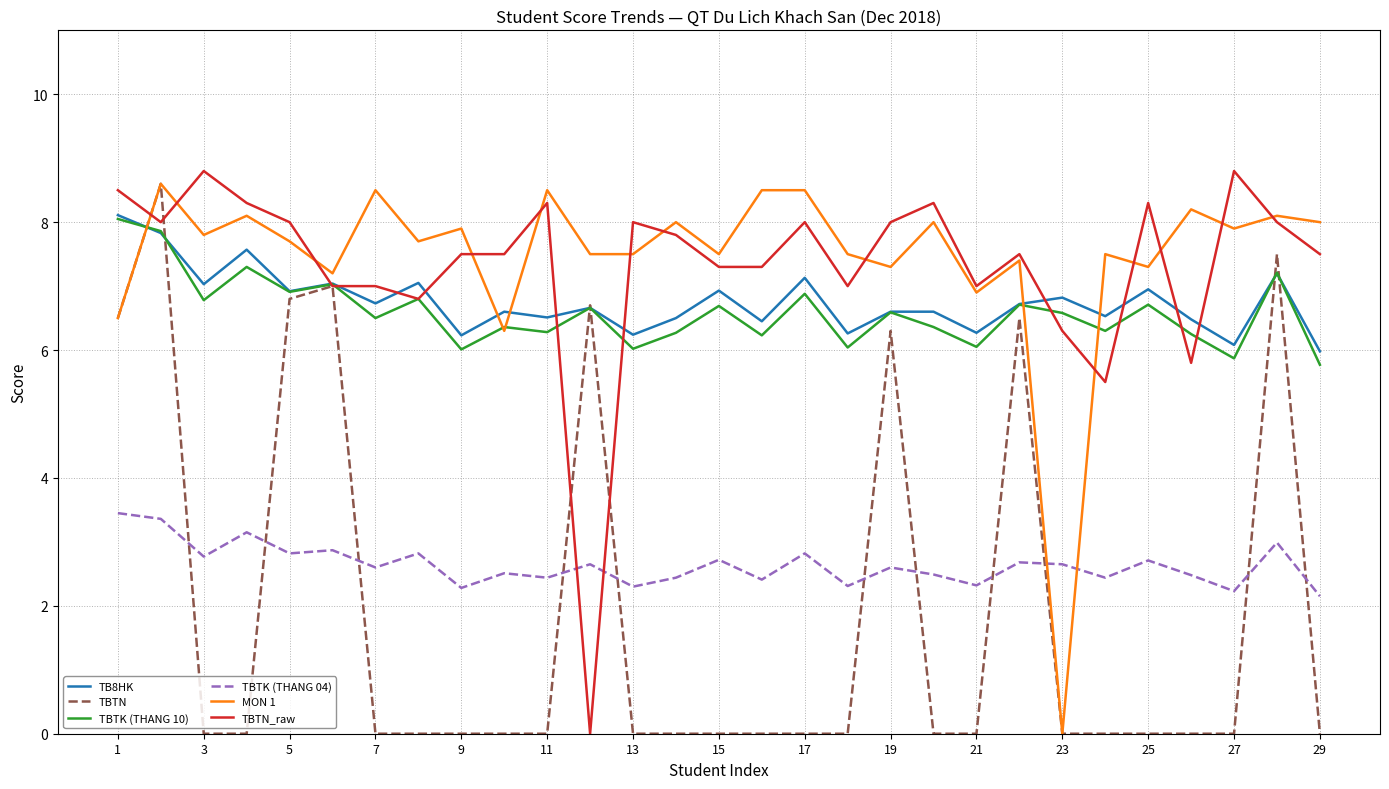

What is the greatest value displayed?

8.8